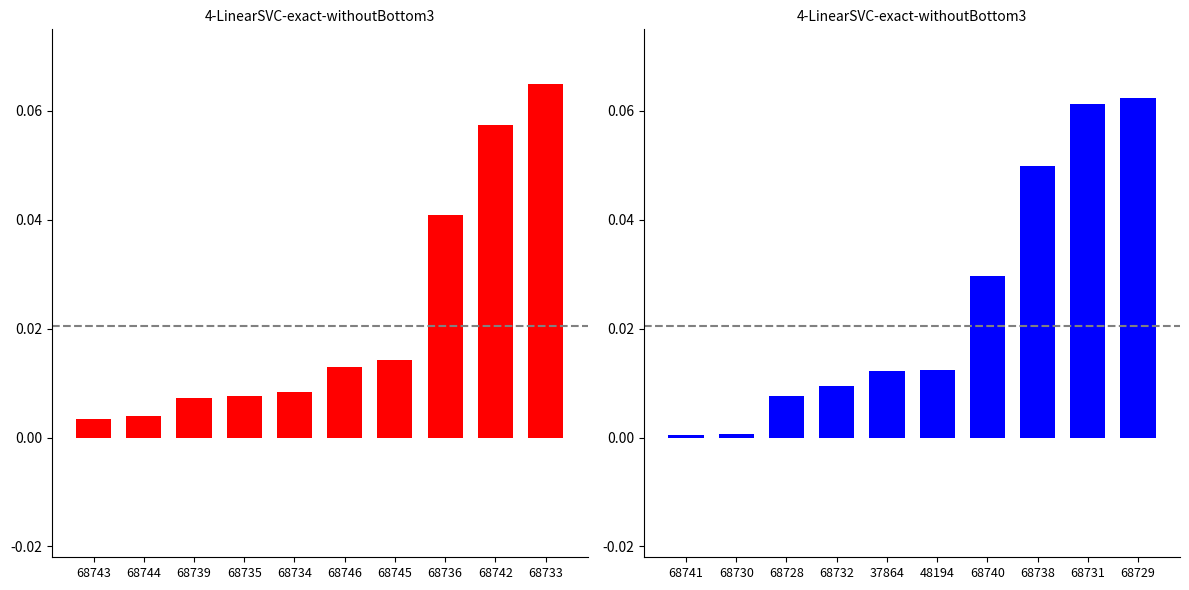

True or false: the data shows 0.0 at 68730.

True